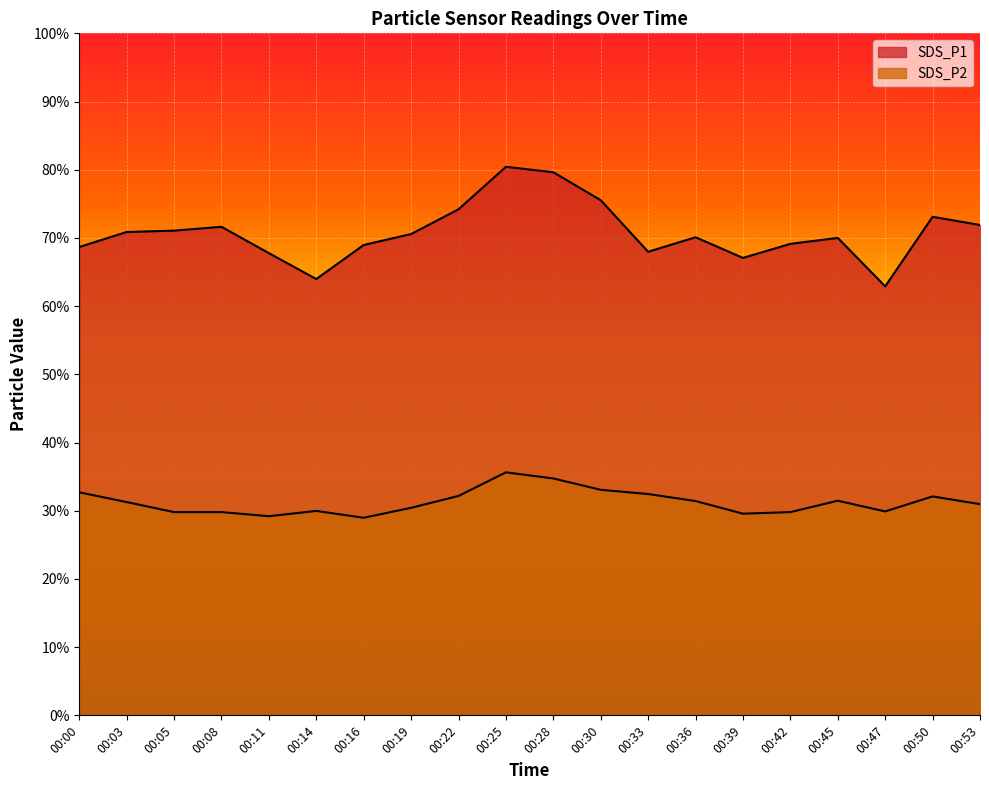

Which category has the highest value across all series?

00:25